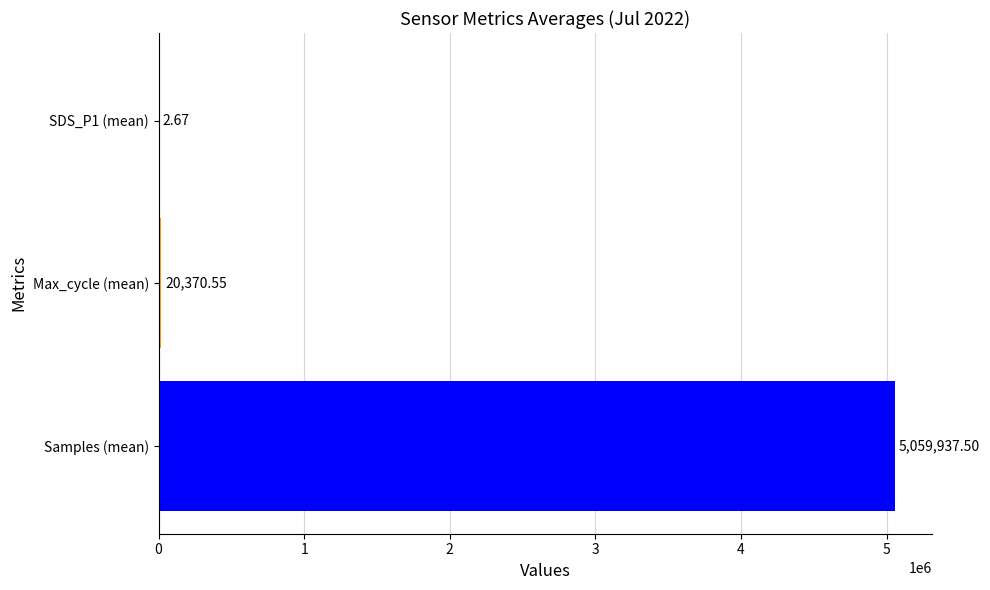

At which category does the chart reach its peak across all series?

Samples (mean)